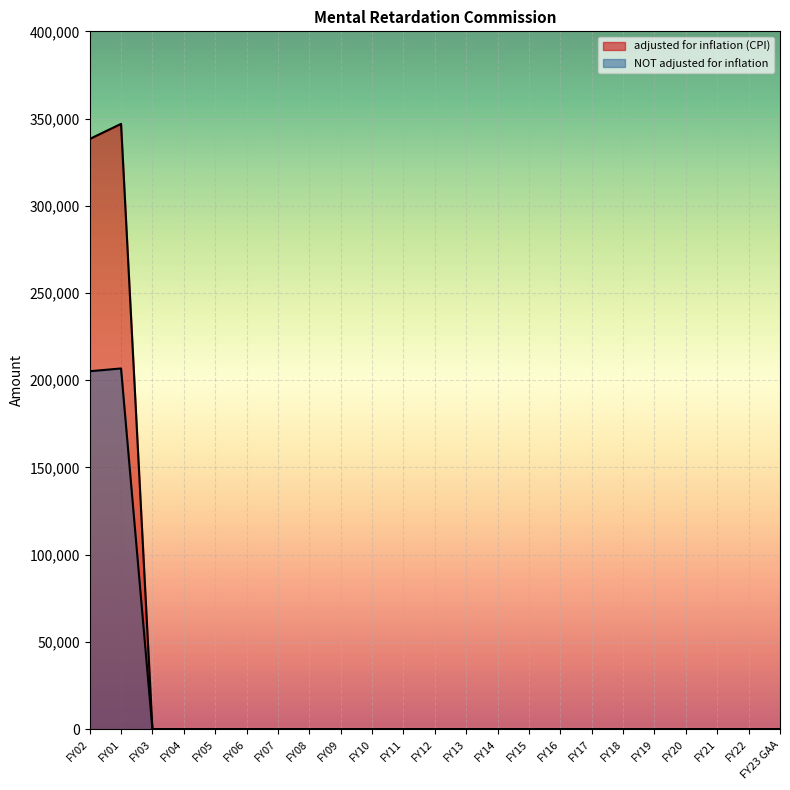

How many lines are shown in the chart?

2